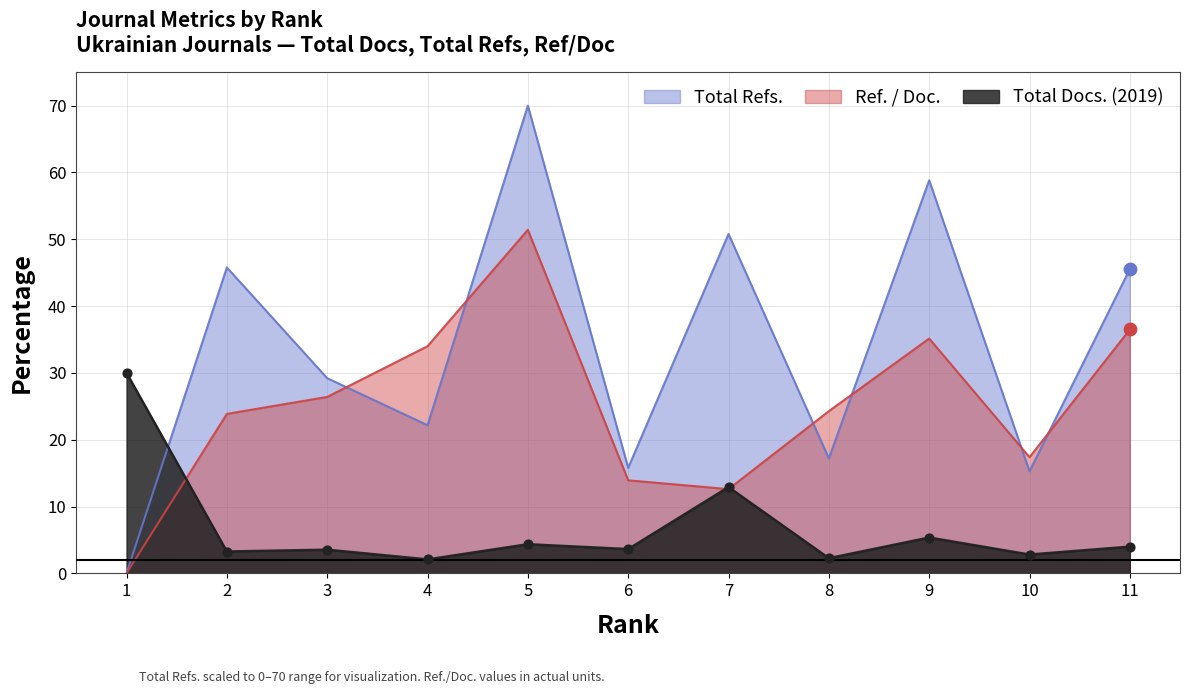

Which series contains the lowest Y value?

Total Refs.